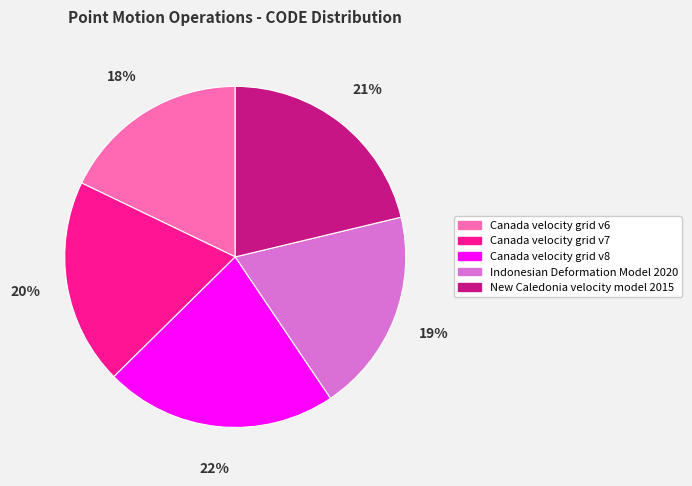

Approximately how many times larger is the value at Indonesian Deformation Model 2020 compared to Canada velocity grid v8?

0.9